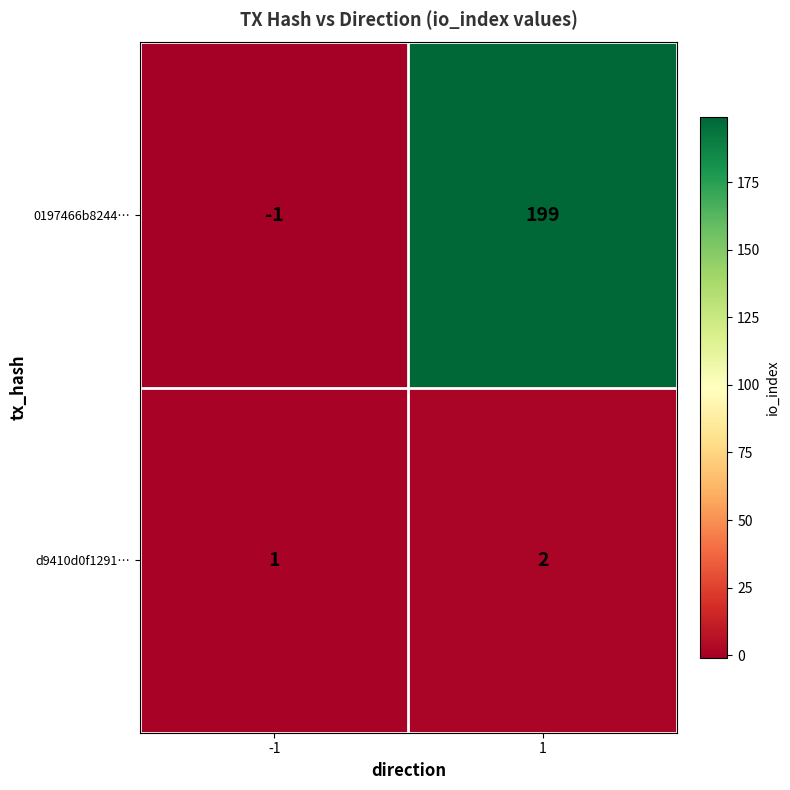

How many negative values does the 0197466b8244… series have?

1